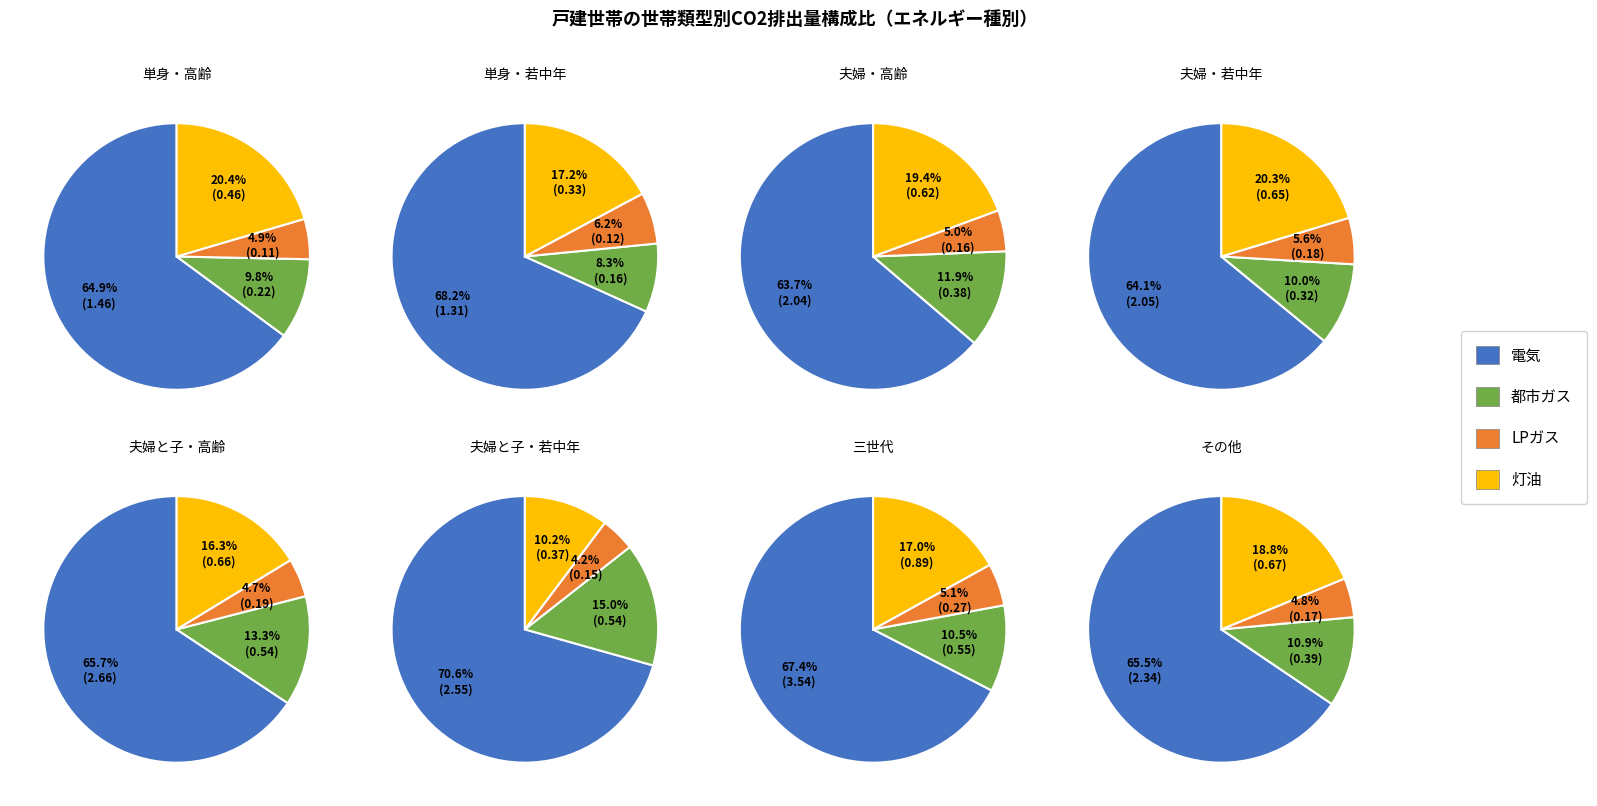

Combined, what portion of the pie is 単身・若中年 and 三世代?

27.0%